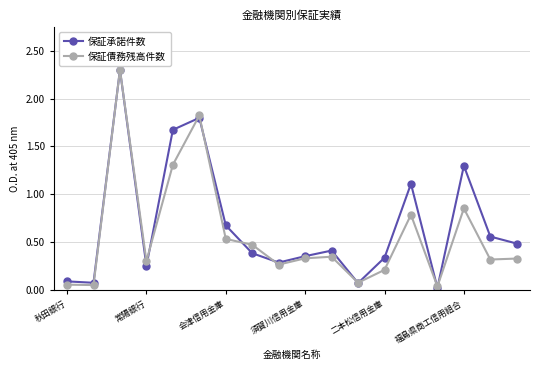

What is the difference between the second highest and second lowest values in the 保証債務残高件数 series?

1.8